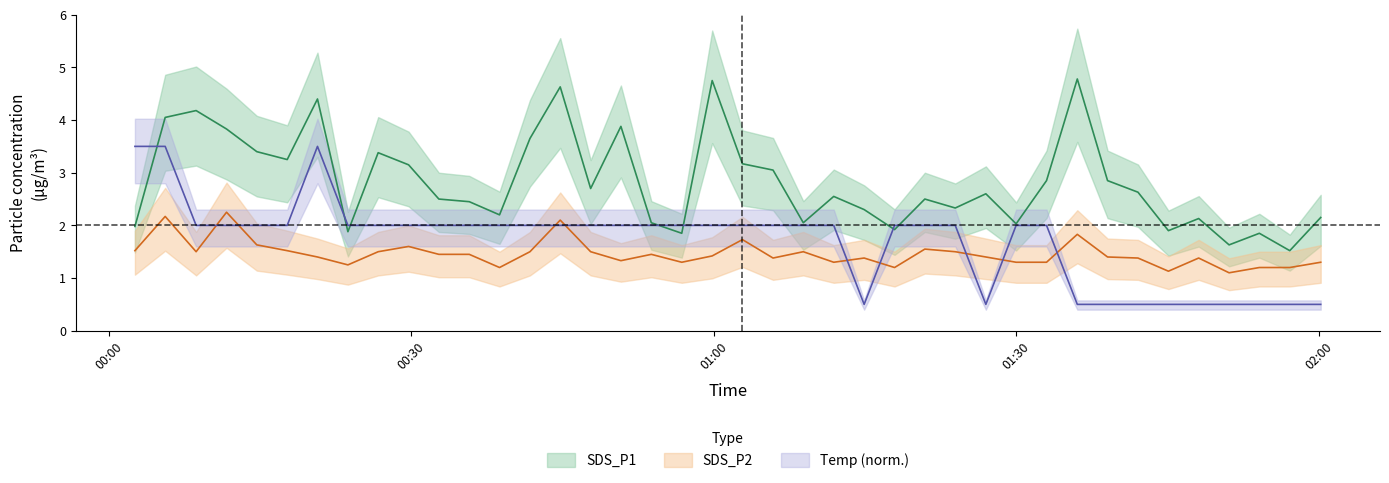

What is the difference between the maximum and minimum values in the Temp series?

3.0